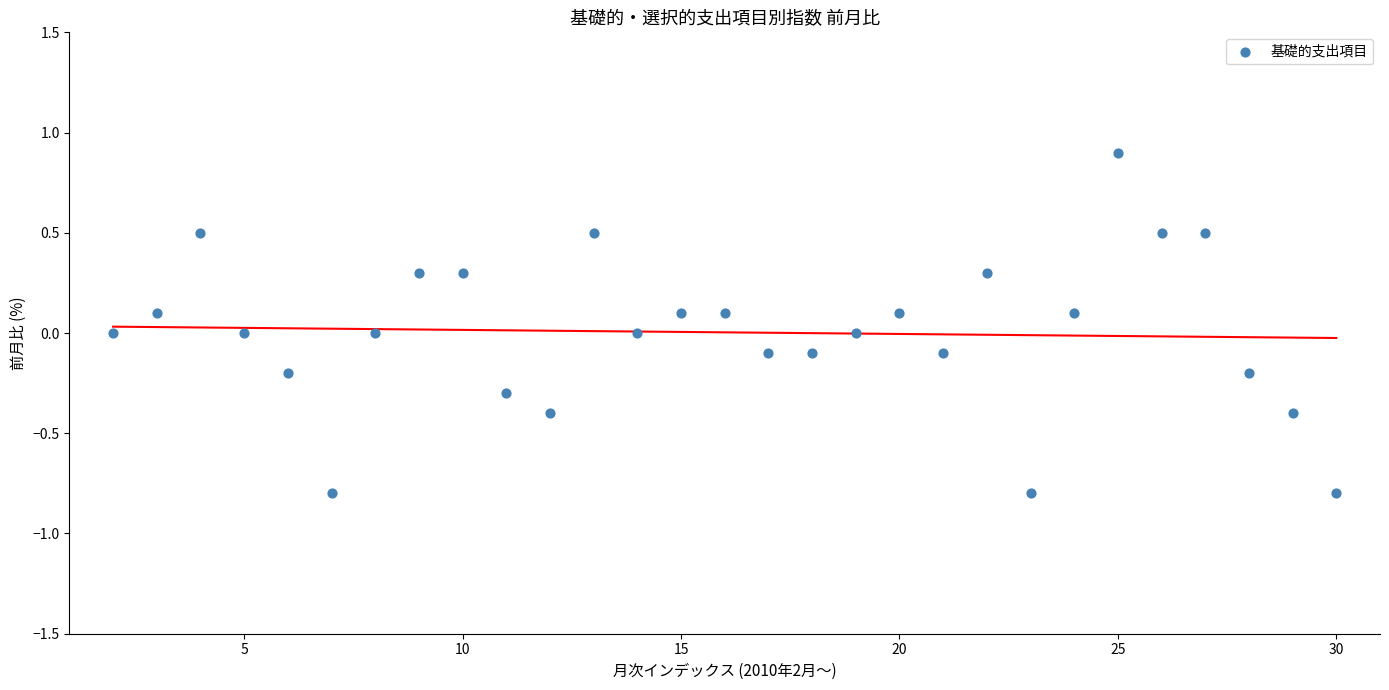

What is the range of Y values (max minus min)?

1.7